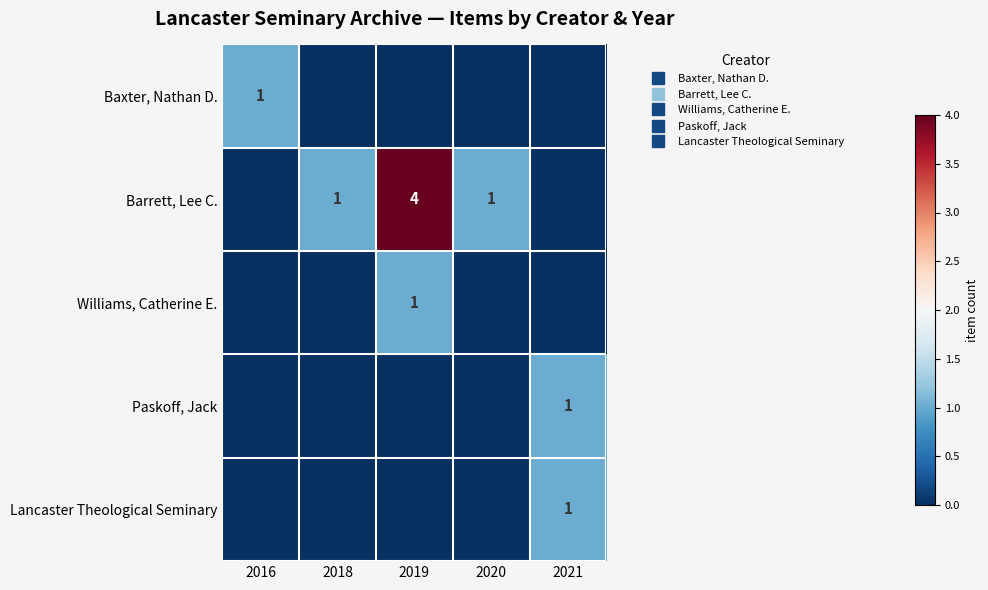

Between 2019 and 2020, which series saw the biggest shift?

Barrett, Lee C.